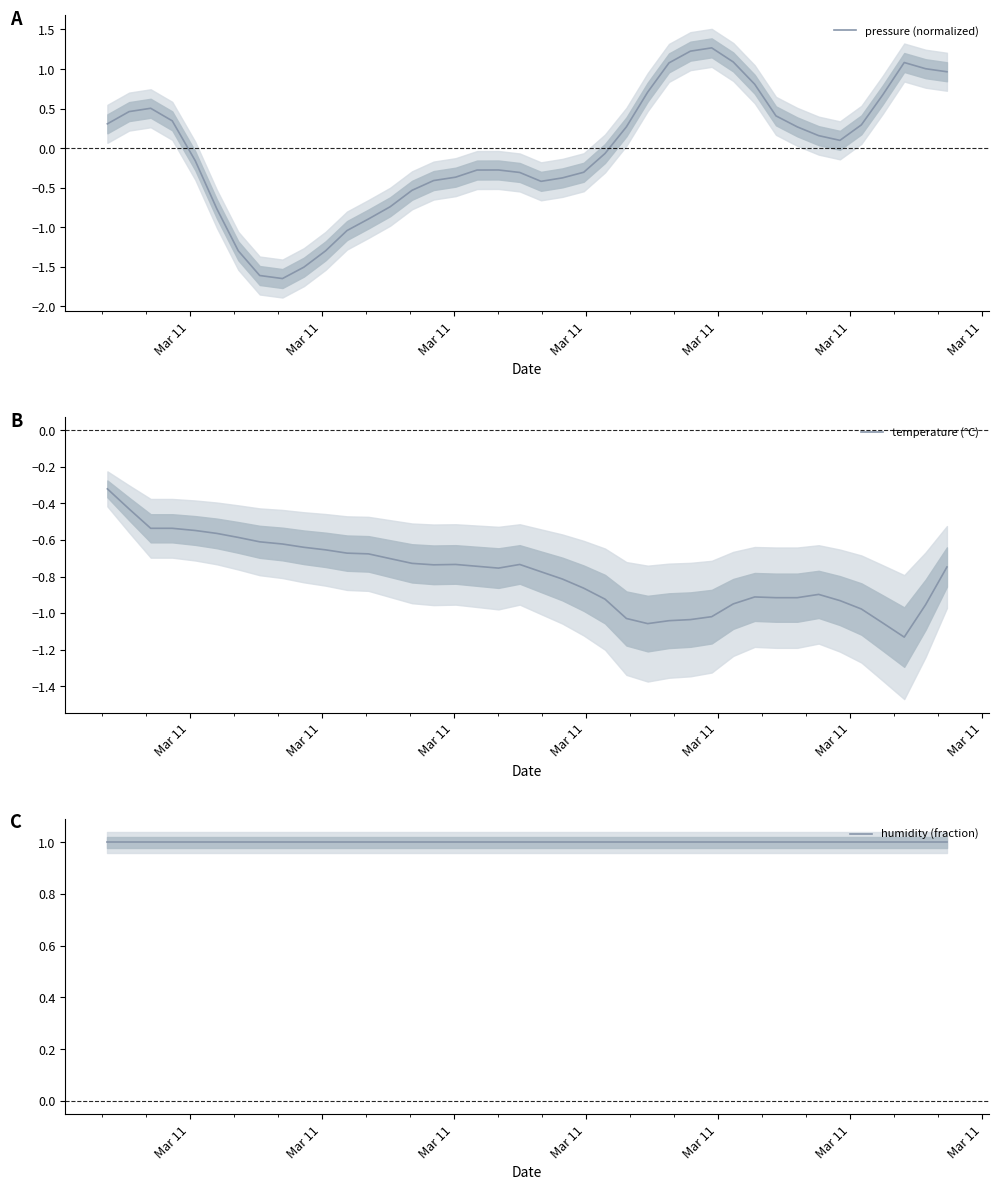

What is the highest value of the pressure (normalized) series?

1.3